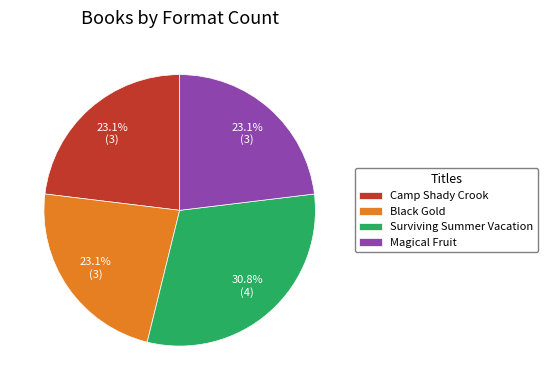

Between Camp Shady Crook and Surviving Summer Vacation, which is larger?

Surviving Summer Vacation